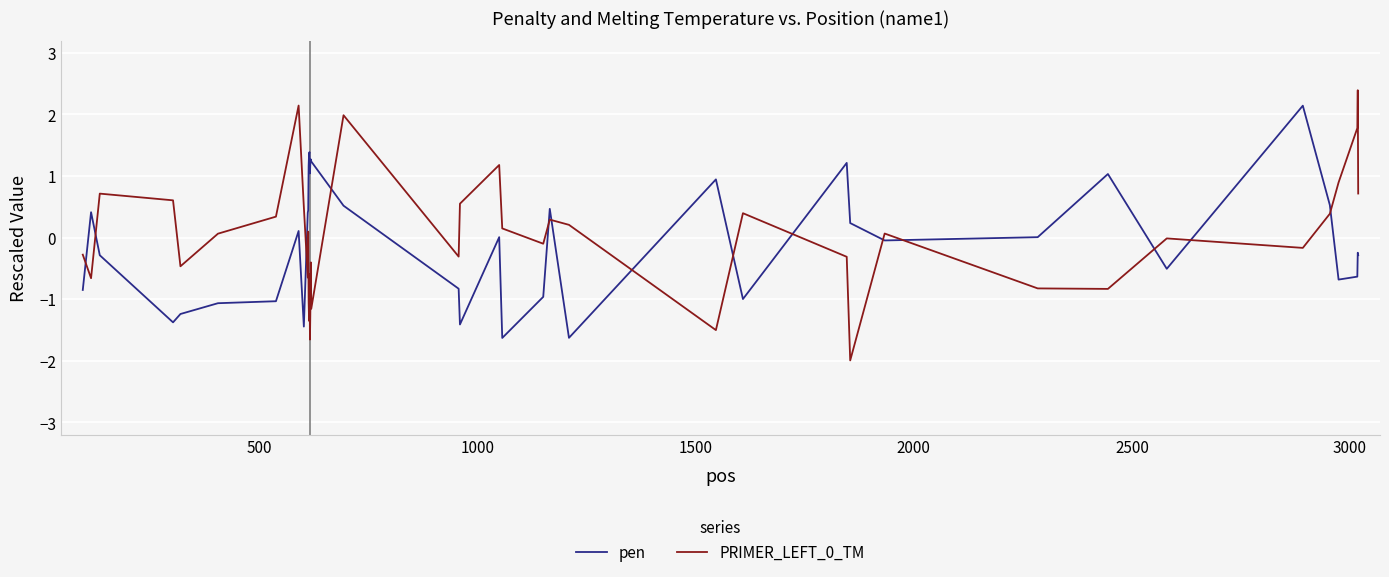

True or false: pen and PRIMER_LEFT_0_TM cross at least once.

True